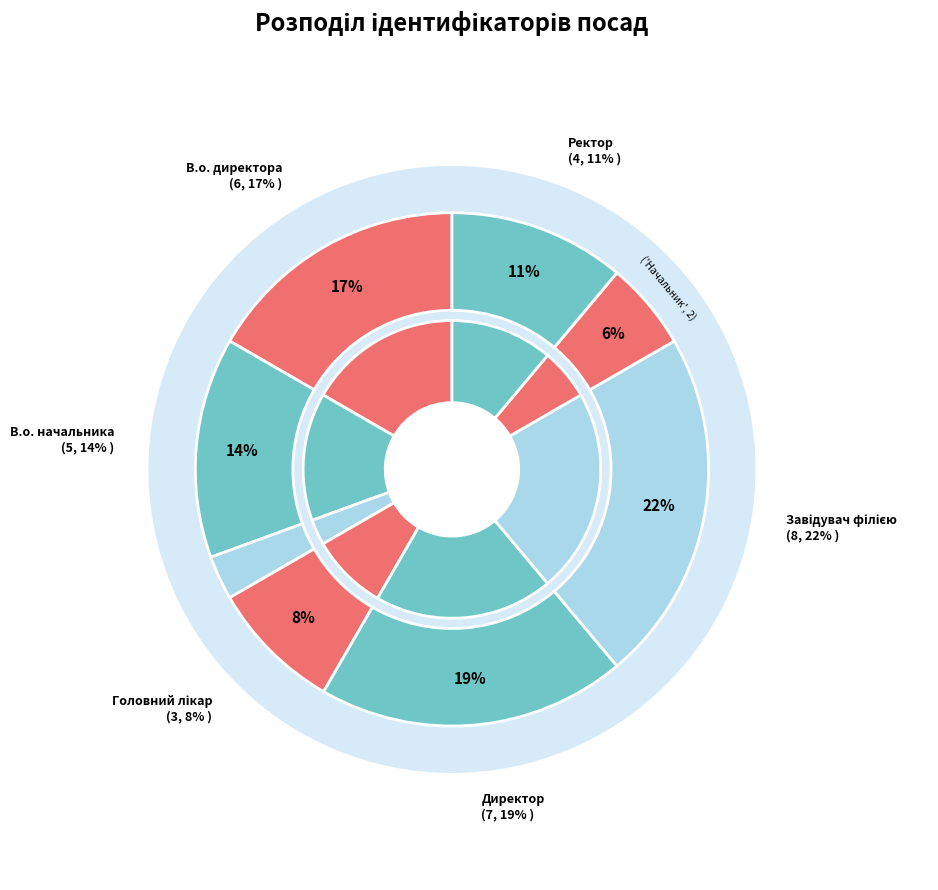

Combined, do В.о. начальника and В.о. директора account for over 50%?

No